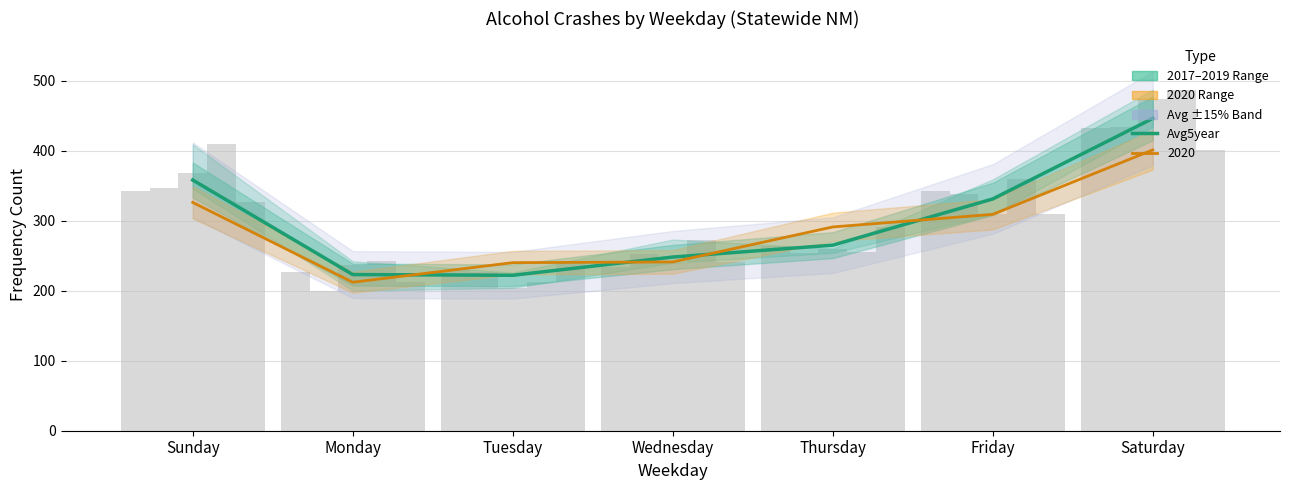

Is it true that the value at Saturday is 758?

False